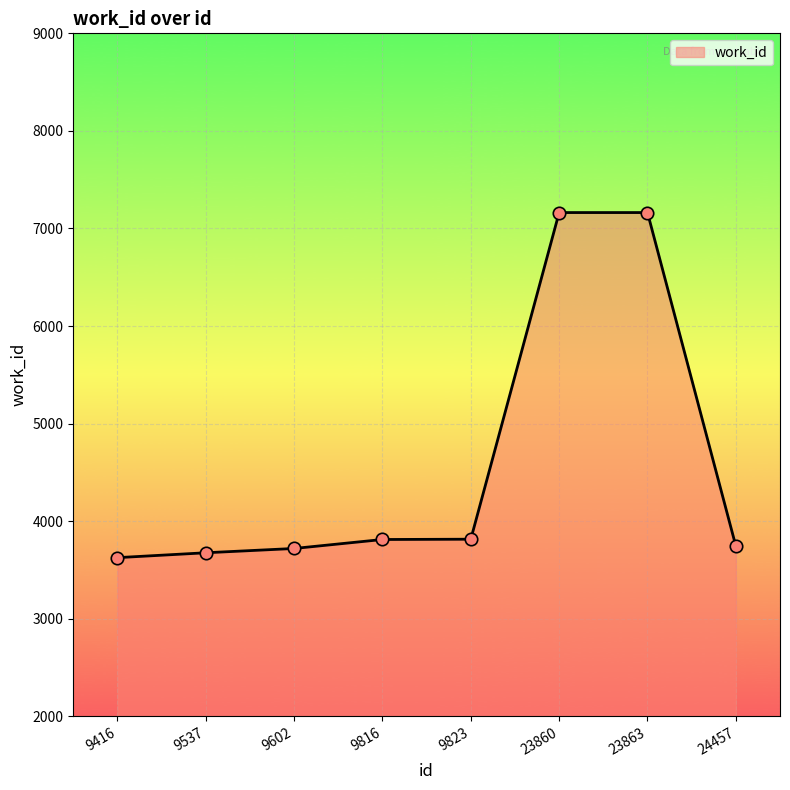

Approximately how many times larger is the value at 24457 compared to 23863?

0.5